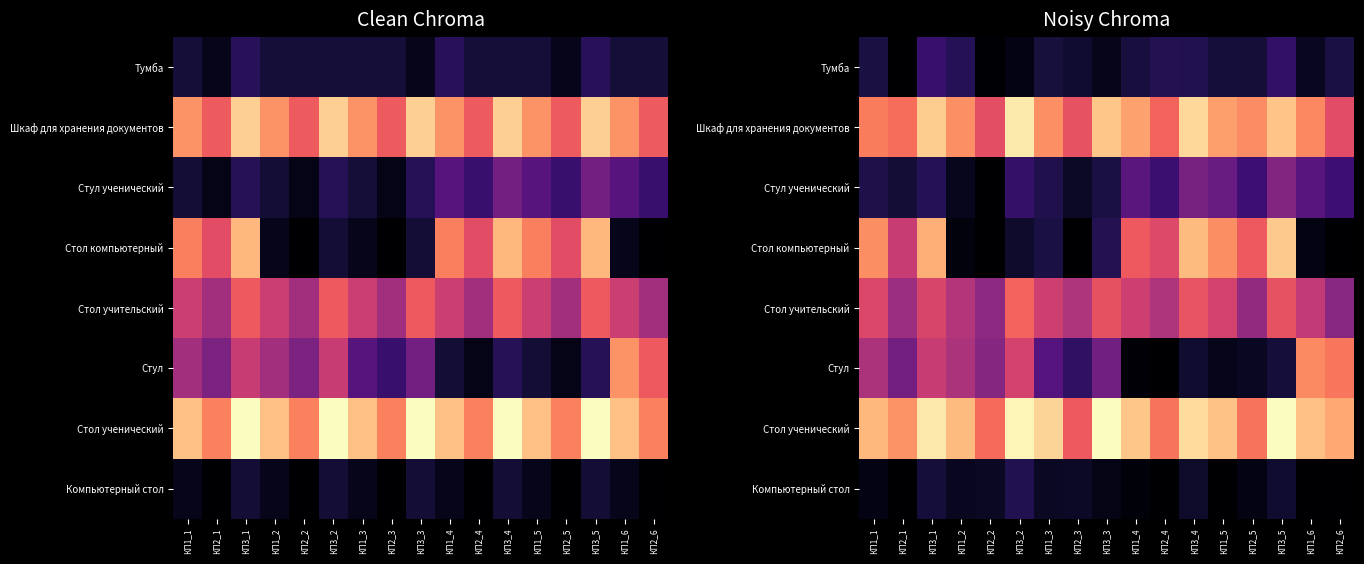

Is it true that Шкаф для хранения документов equals 0.6 at КП2_6?

True